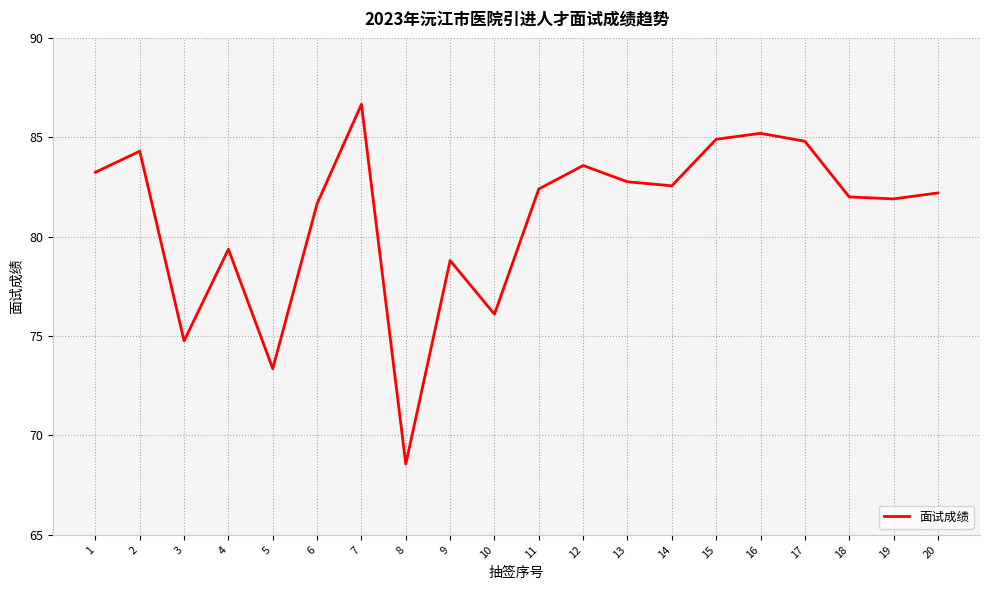

What is the difference between the values at 1 and 2?

1.1